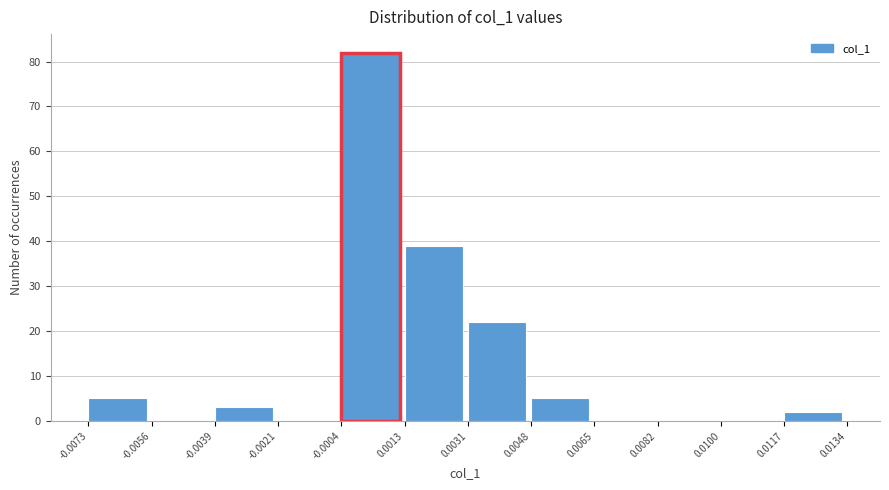

Reading left to right, list every bar in this chart as the range it spans on the x-axis followed by its height. The values are not printed on the chart, so give them approximately, as read against the axis.

-0.0073 to -0.0056: 5
-0.0056 to -0.0039: 0
-0.0039 to -0.0021: 3
-0.0021 to -0.0004: 0
-0.0004 to 0.0013: 82
0.0013 to 0.0031: 39
0.0031 to 0.0048: 22
0.0048 to 0.0065: 5
0.0065 to 0.0082: 0
0.0082 to 0.0100: 0
0.0100 to 0.0117: 0
0.0117 to 0.0134: 2